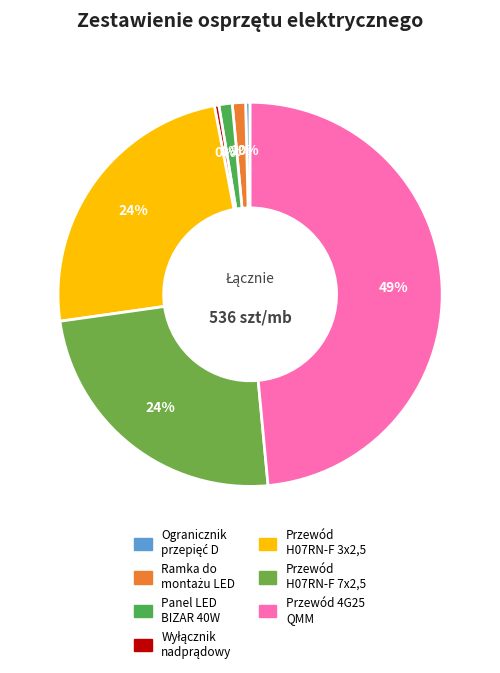

Is there a majority slice in this chart?

No